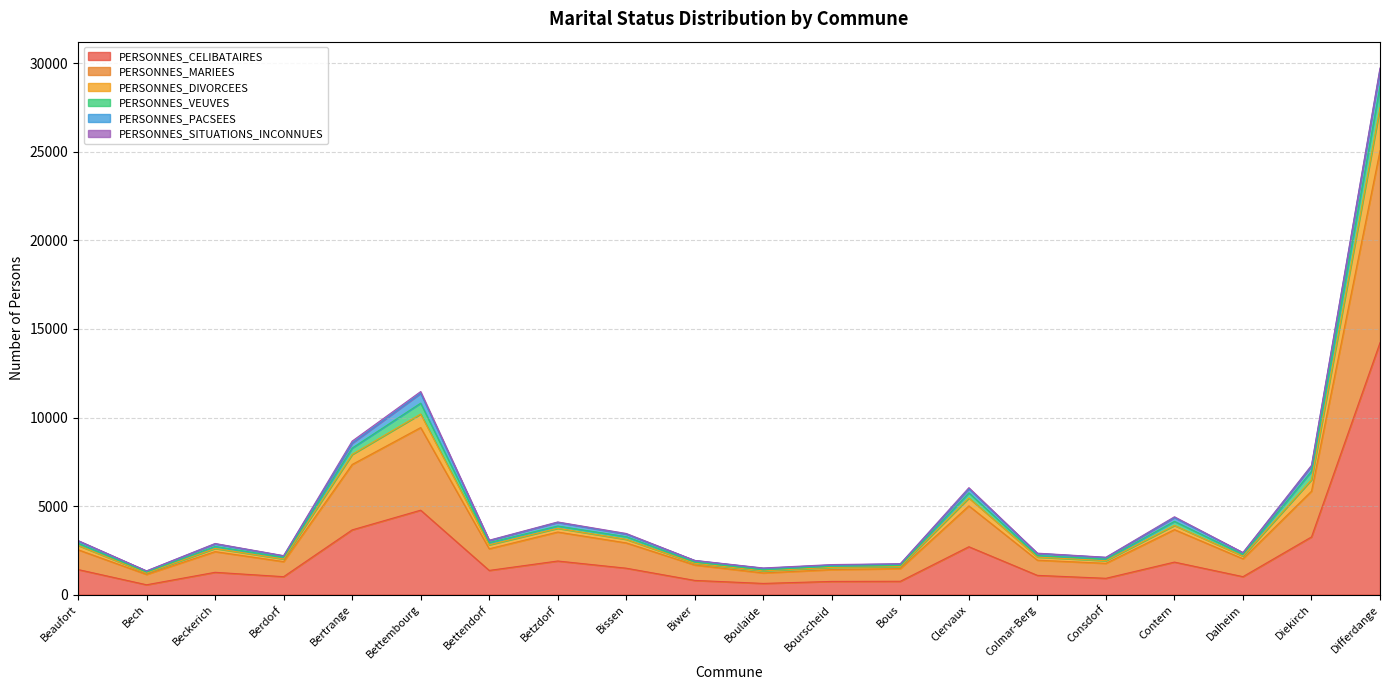

At which category is the sum across all series the highest?

Differdange